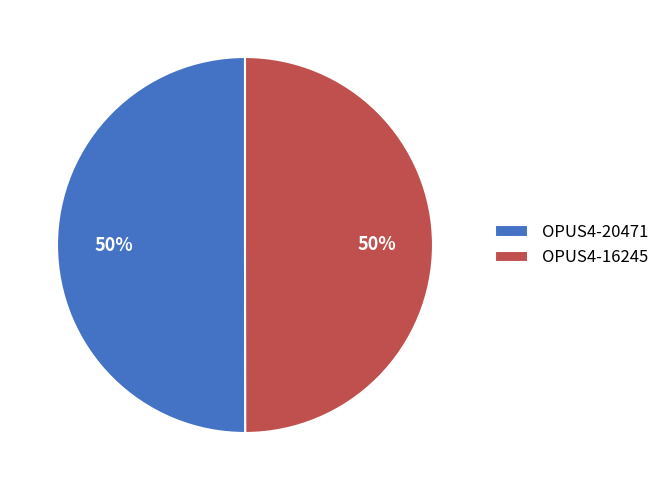

The OPUS4-16245 slice represents 50% of the pie. True or false?

True